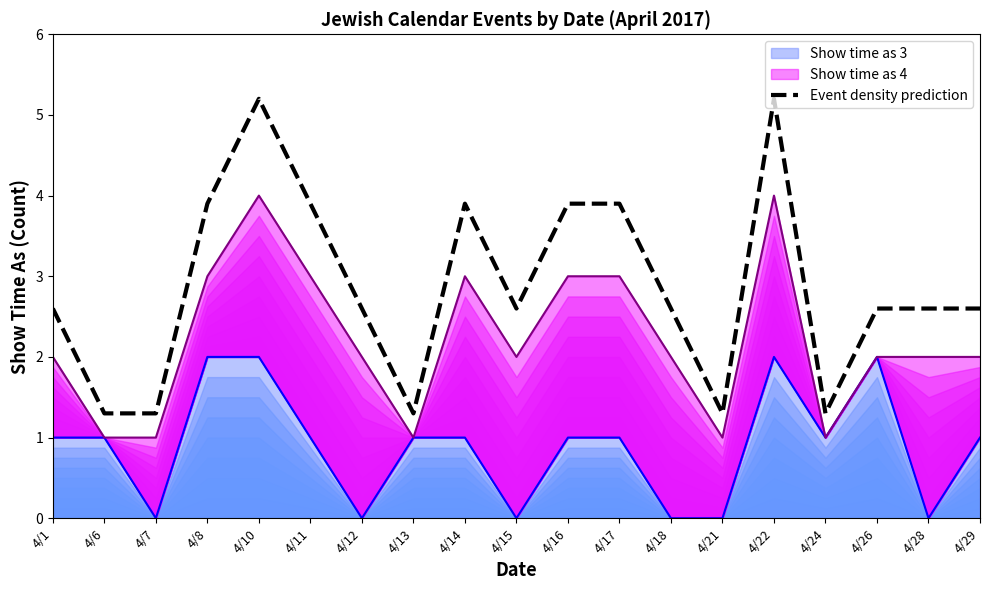

What is the change in value from 4/6 to 4/10?

+3.9